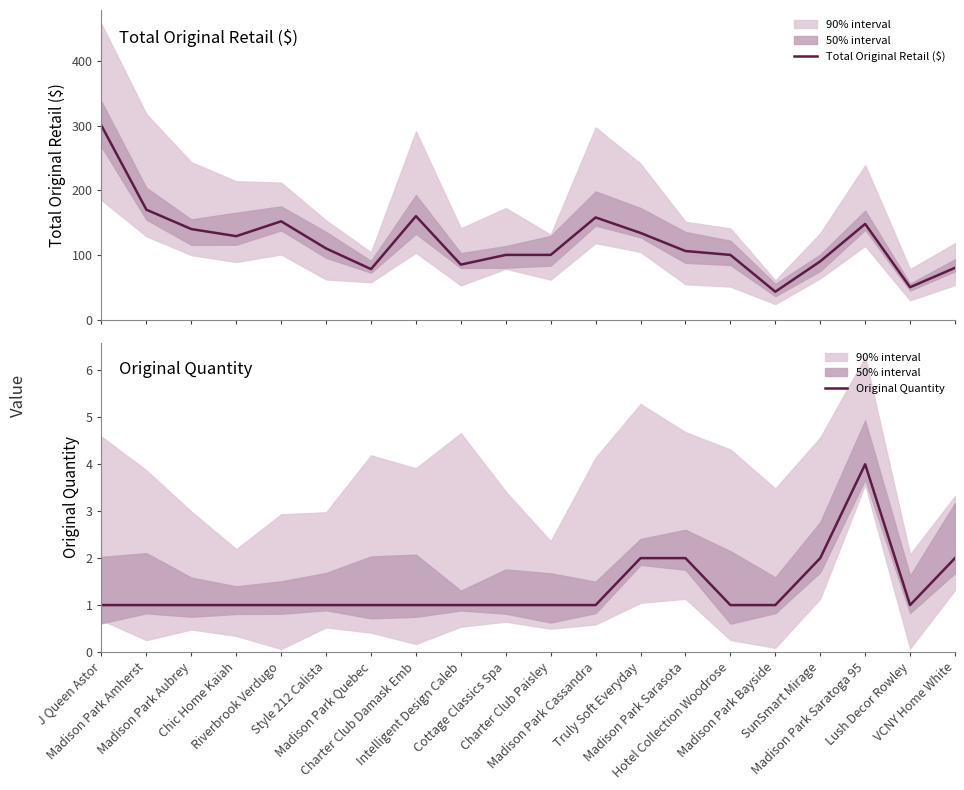

The Total Original Retail ($) series shows 64.4 at Madison Park Bayside. True or false?

False